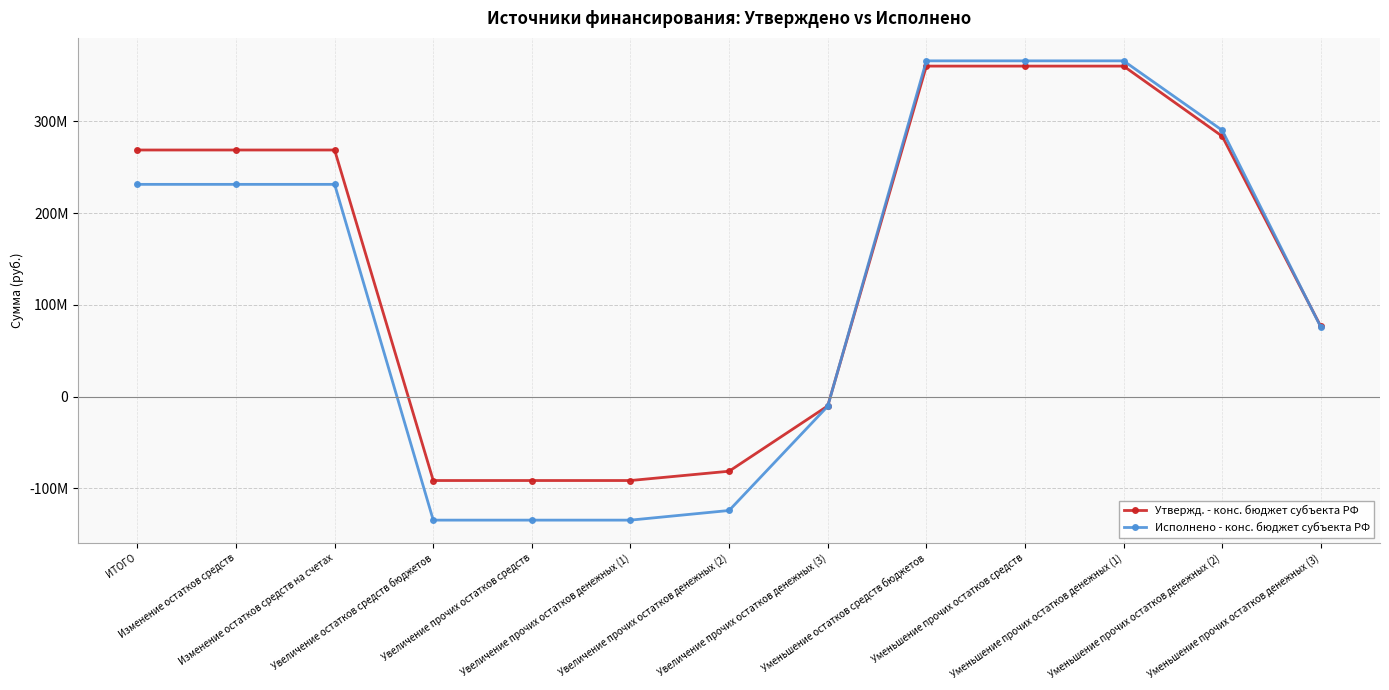

Between Увеличение остатков средств бюджетов and Уменьшение остатков средств бюджетов, which is larger?

Уменьшение остатков средств бюджетов